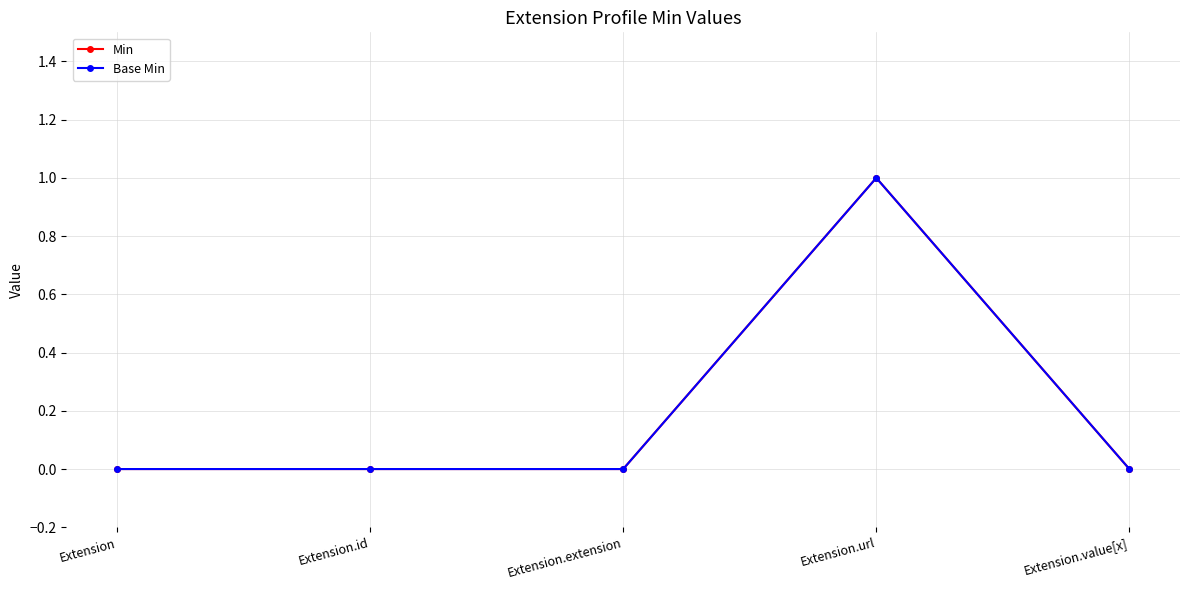

Is this an area chart (filled region under the line)?

No